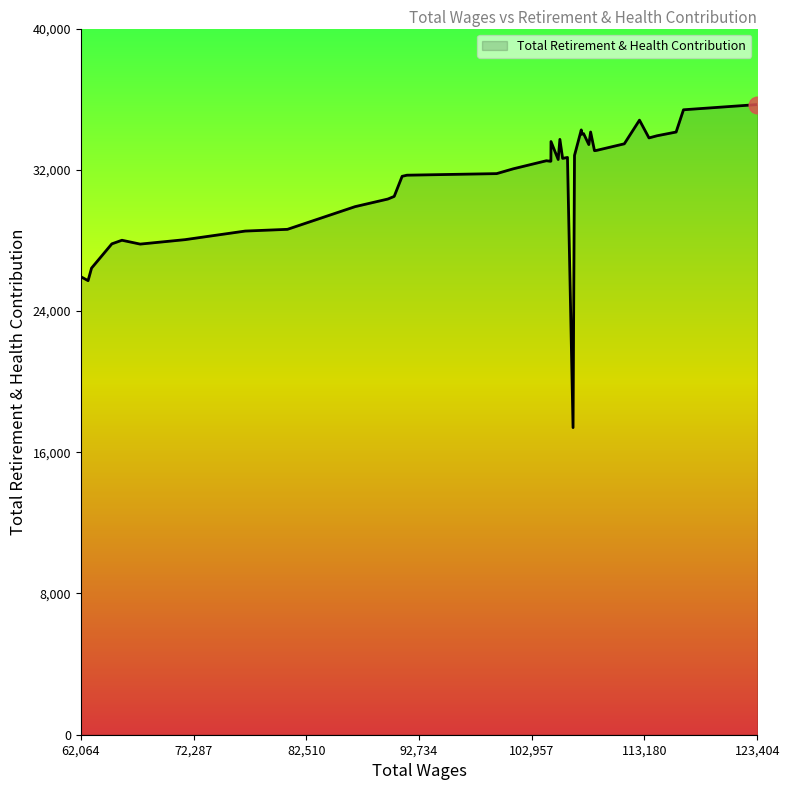

What is the difference between the maximum and minimum values?

18298